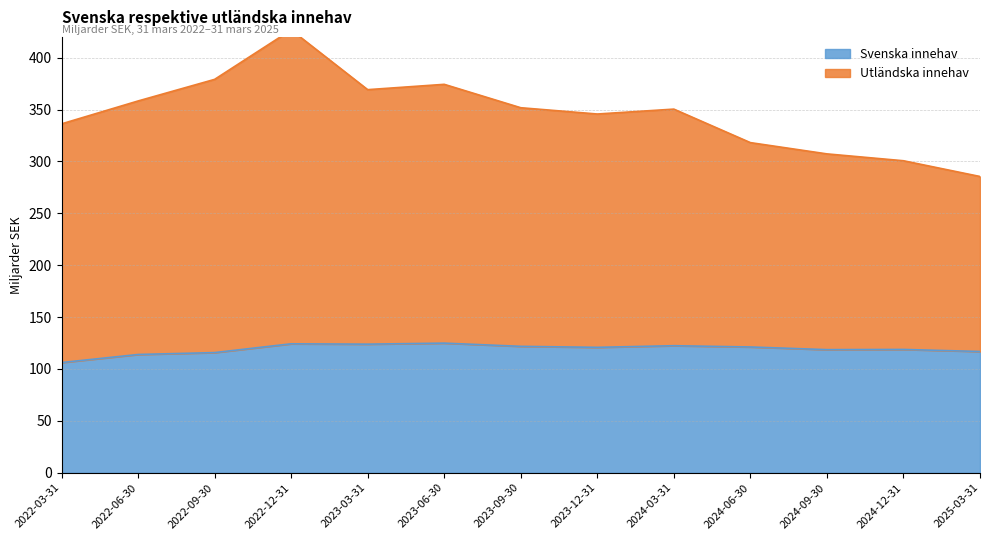

What is the minimum value for Svenska innehav?

106.2